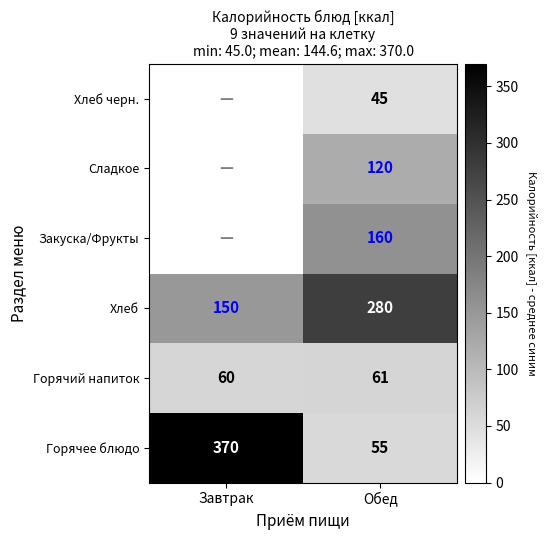

What is the spread (max minus min) of values at Обед?

235